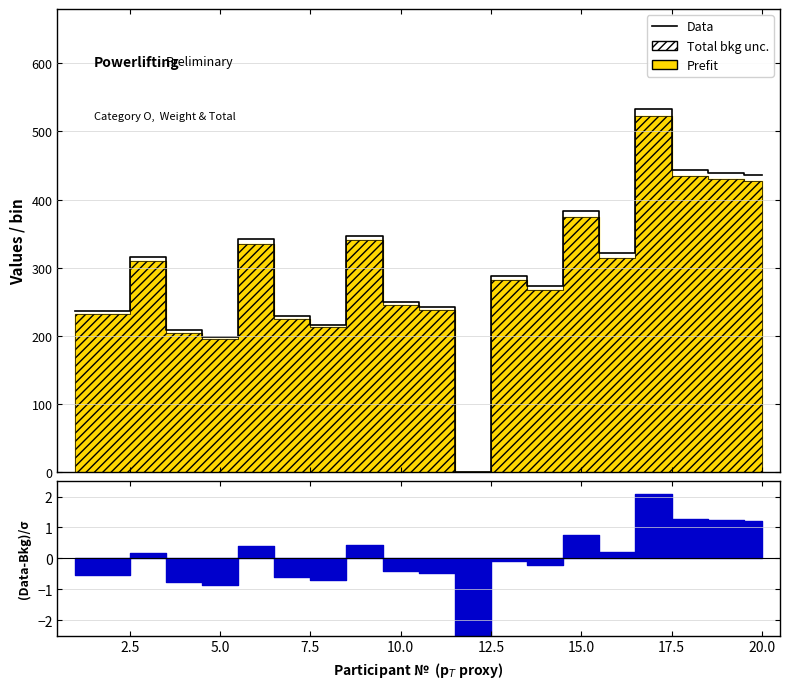

Is this an area chart (filled region under the line)?

No